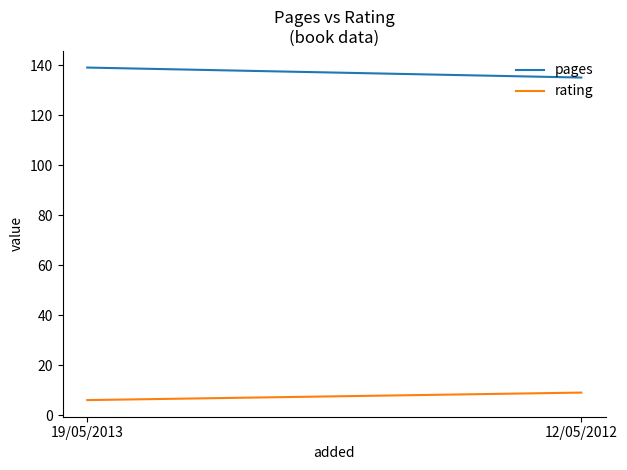

Reading left to right, extract all data points from this chart.

pages: 19/05/2013=139	12/05/2012=135
rating: 19/05/2013=6	12/05/2012=9